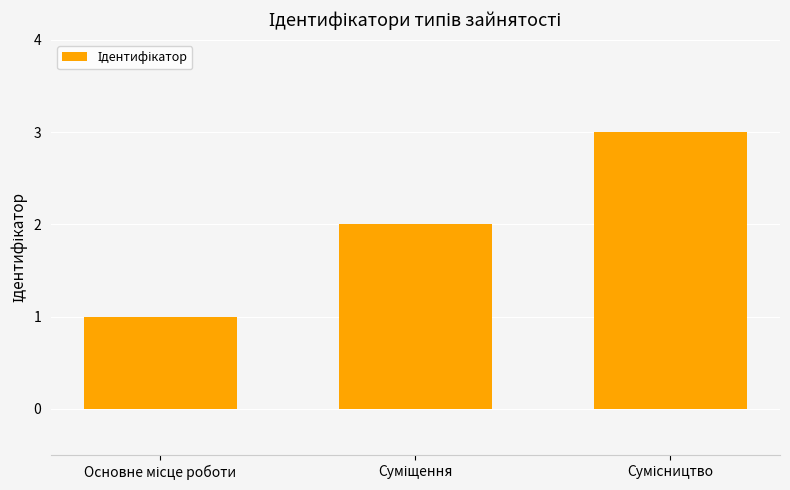

What is the greatest value displayed?

3